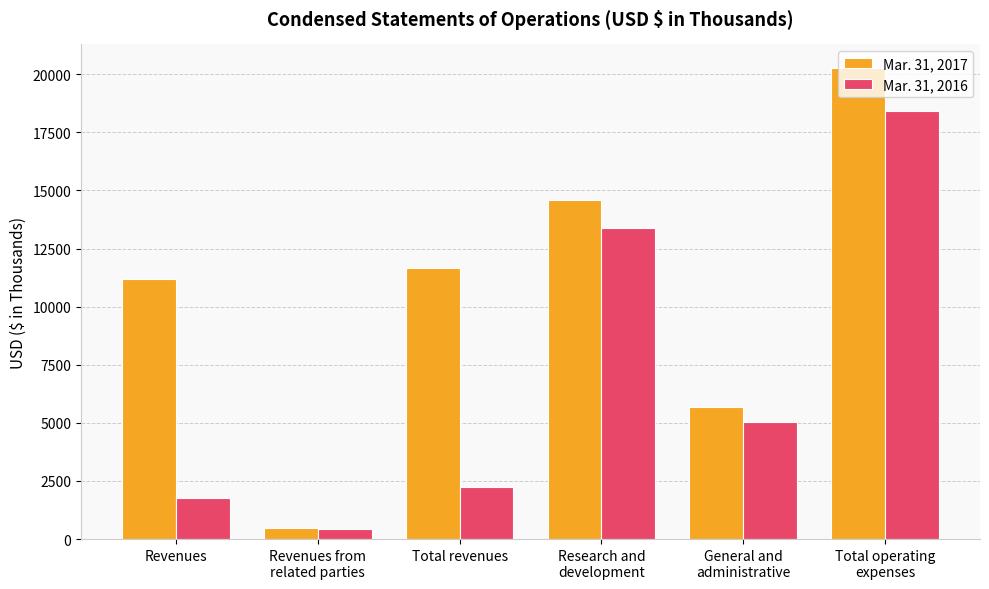

What is the difference between the maximum and minimum values in the Mar. 31, 2017 series?

19790